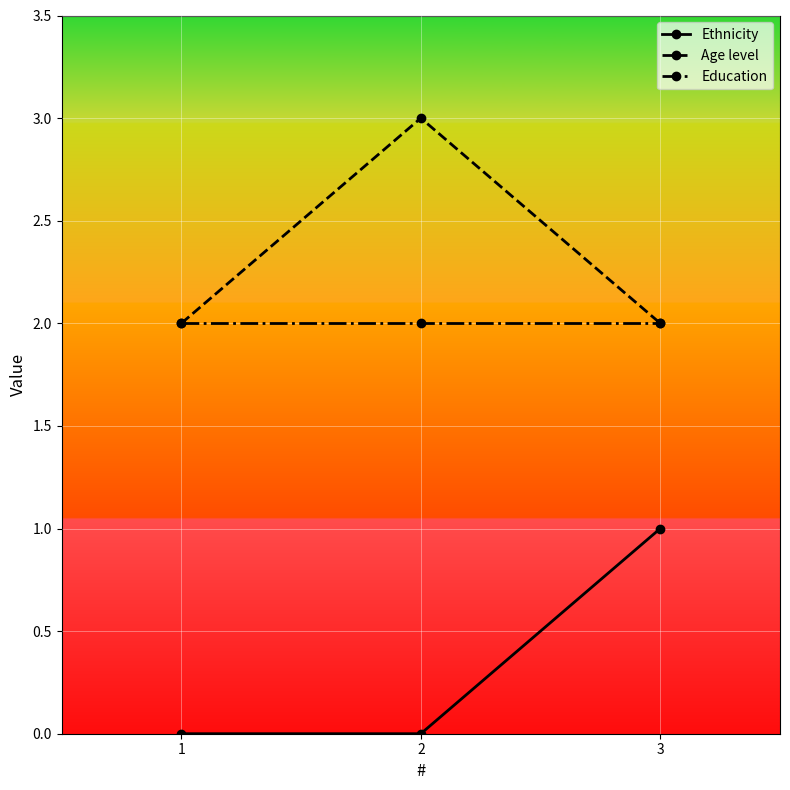

Reading left to right, list all the values displayed in this chart.

Ethnicity: 0	0	1
Age level: 2	3	2
Education: 2	2	2